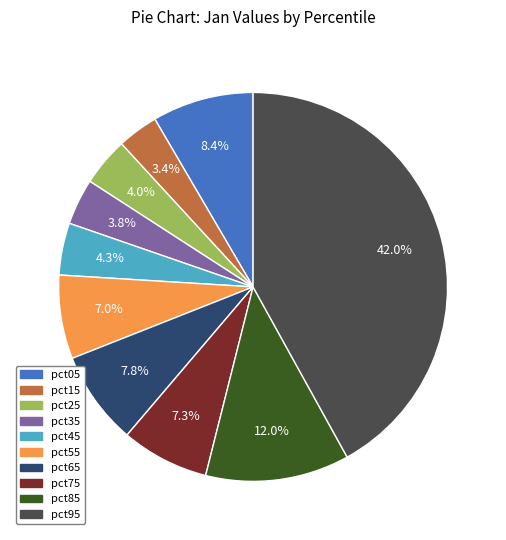

To the nearest percent, what is the difference between the pct65 and pct55 slice percentages?

1%